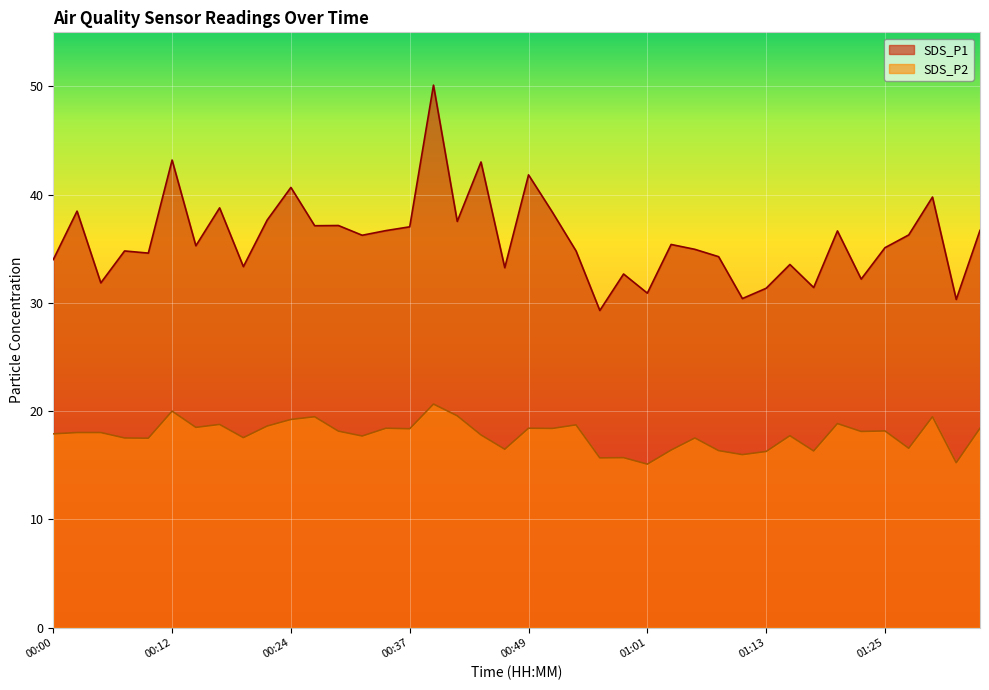

What is the difference between the second highest and minimum values in the SDS_P1 series?

13.9